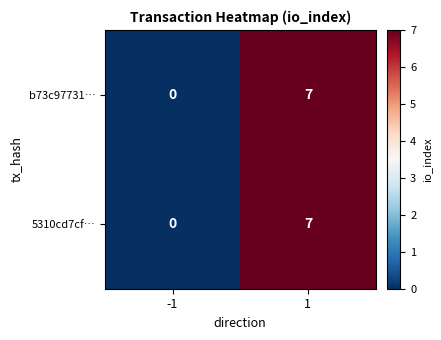

The value of 5310cd7cf… at 1 is 11. True or false?

False